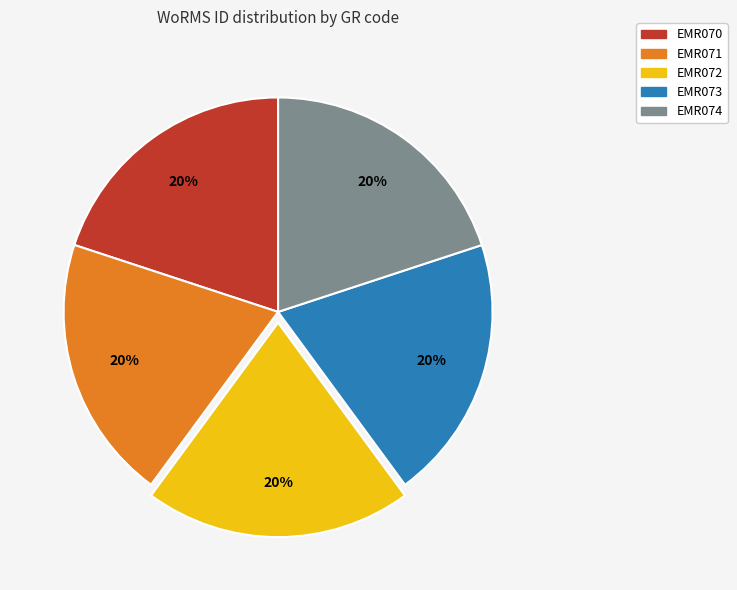

To the nearest percent, what portion does EMR071 represent?

20%